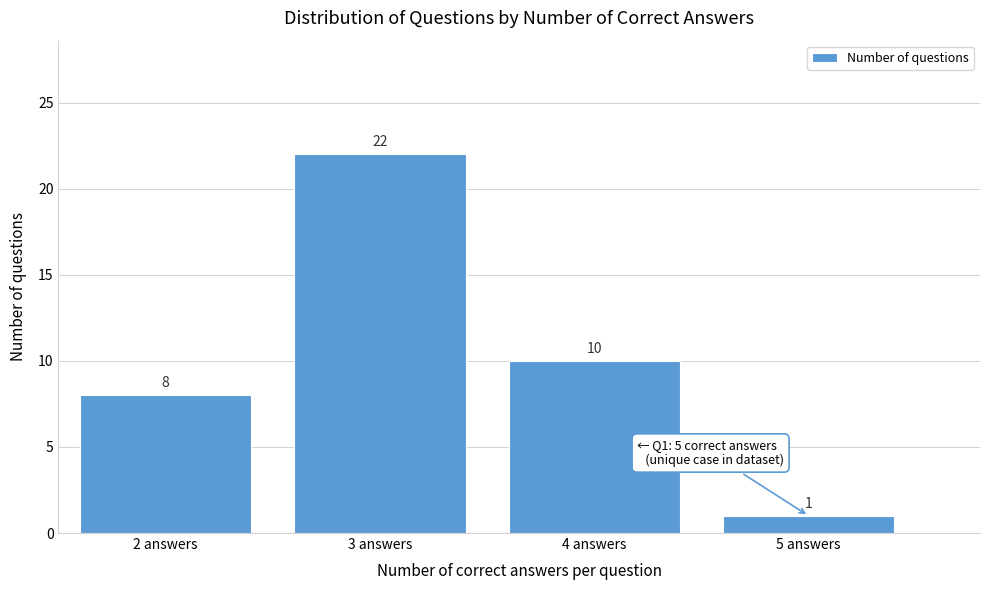

Reading left to right, list every bar in this chart as the range it spans on the x-axis followed by its height.

1.5 to 2.5: 8
2.5 to 3.5: 22
3.5 to 4.5: 10
4.5 to 5.5: 1